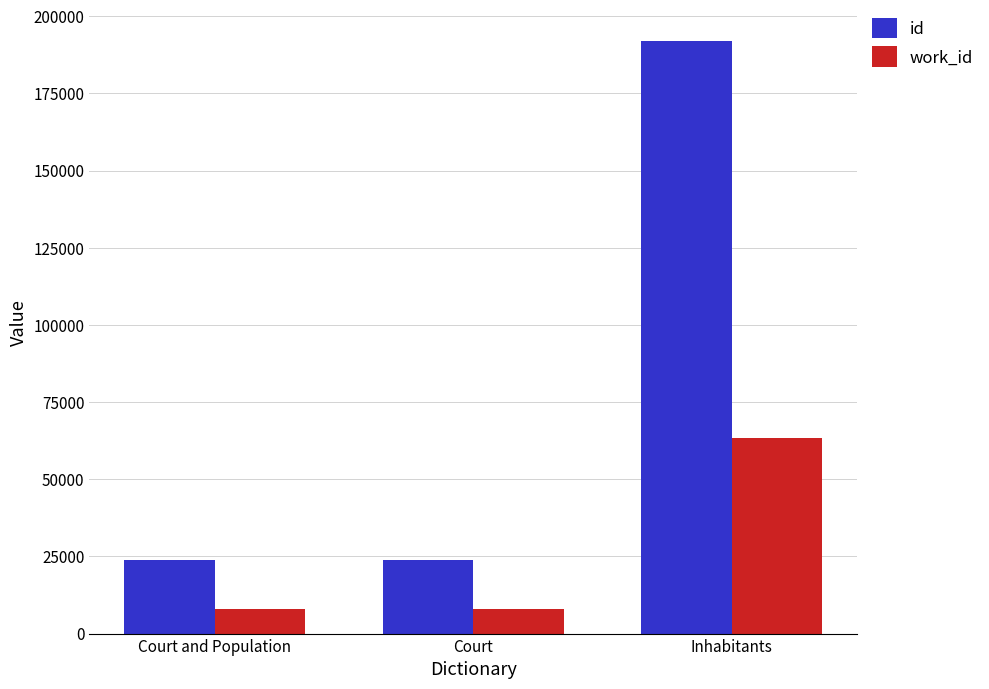

The work_id series shows 7934 at Court and Population. True or false?

True